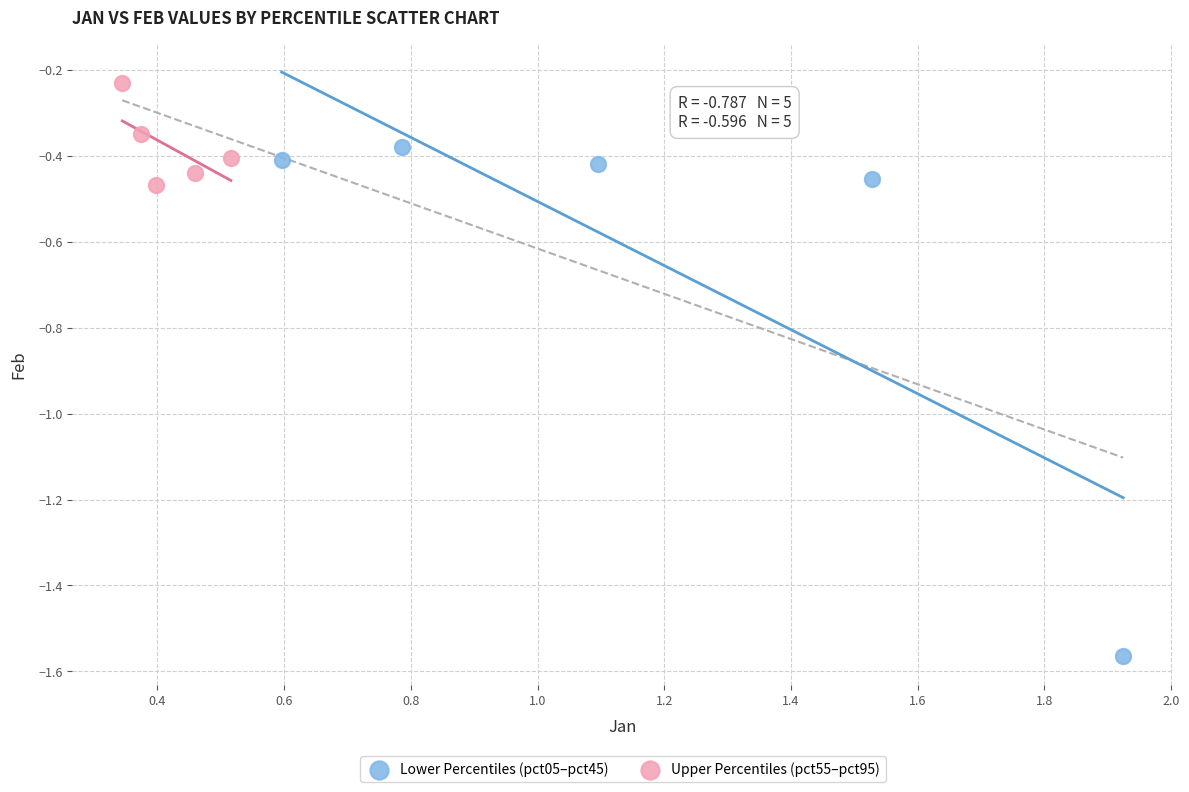

Which series contains the lowest Y value?

Lower Percentiles (pct05–pct45)